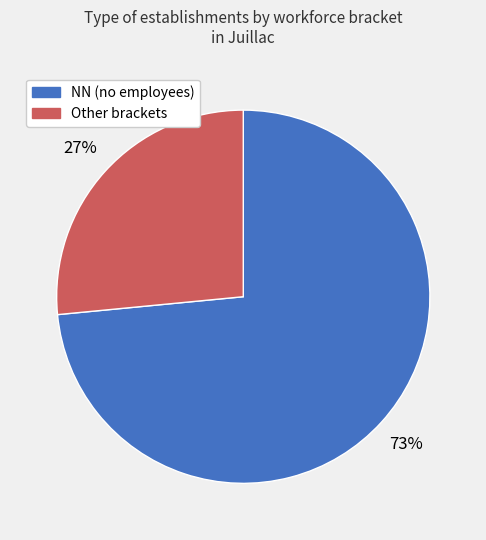

To the nearest percent, what is the average slice percentage?

50%